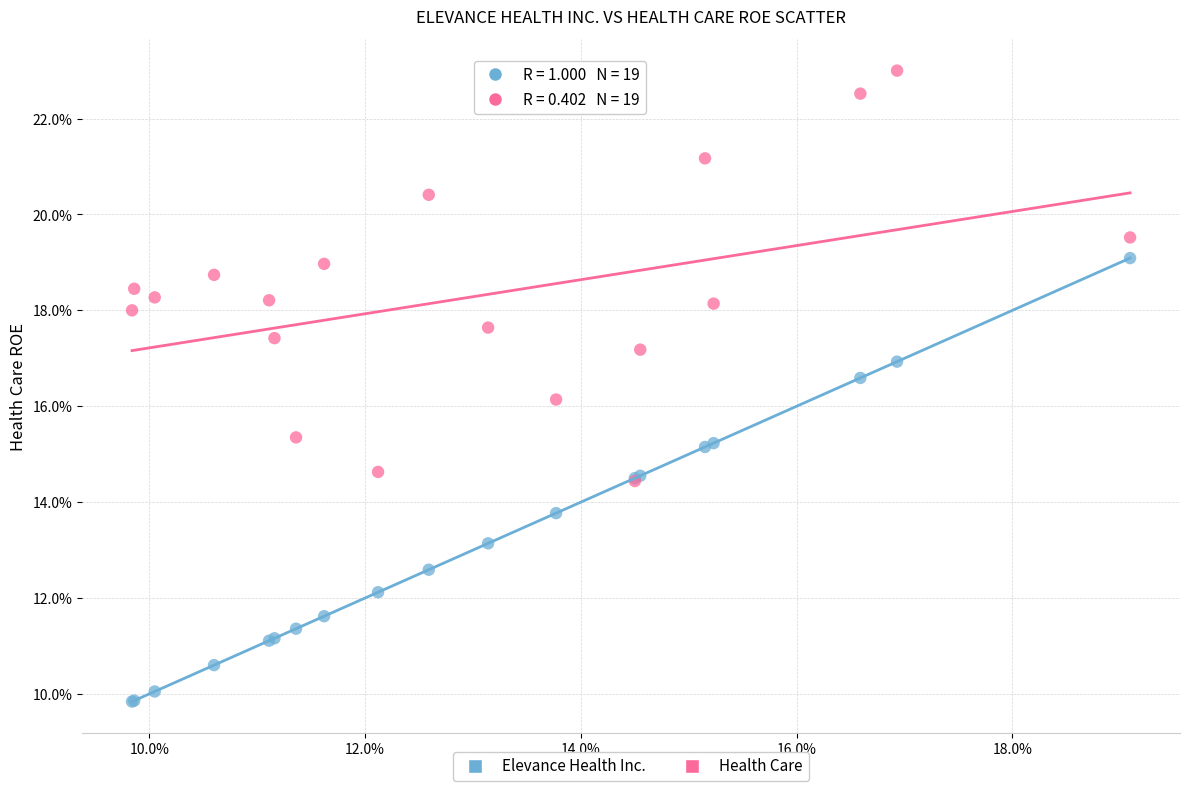

What are all the series names shown in the legend?

Elevance Health Inc., Health Care